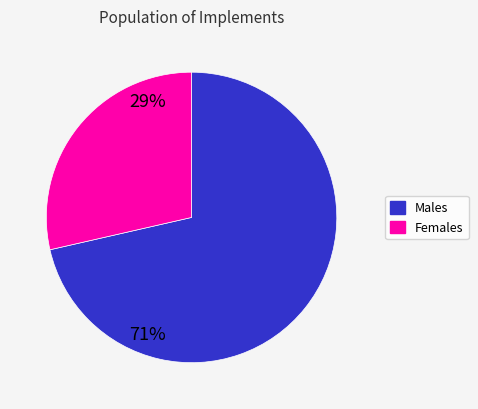

Is there a majority slice in this chart?

Yes